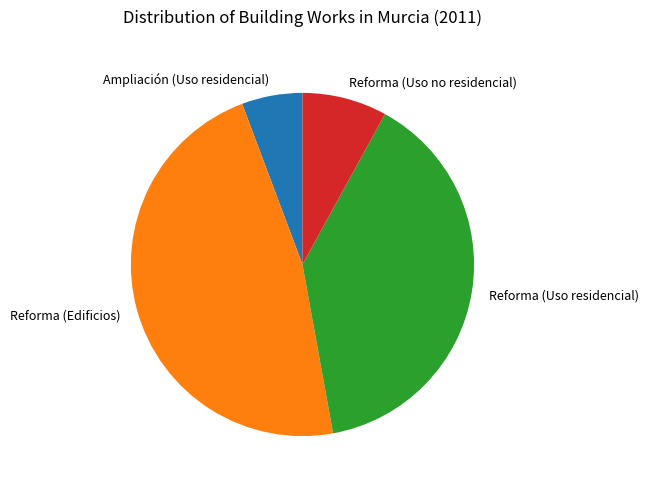

Which has a higher value, Reforma (Uso residencial) or Ampliación (Uso residencial)?

Reforma (Uso residencial)